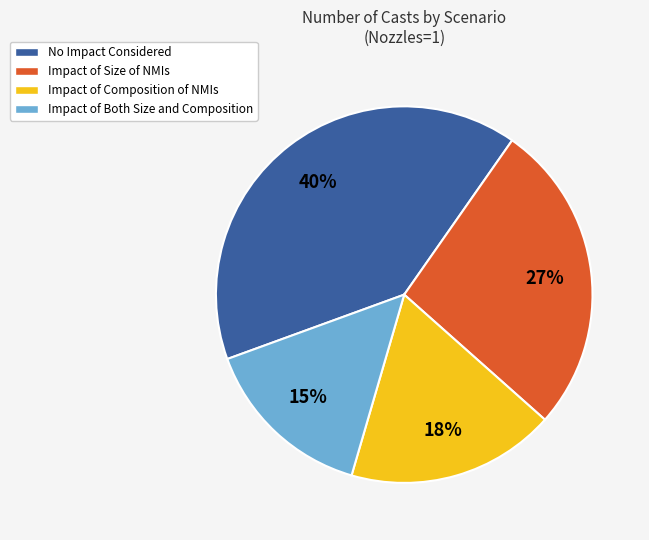

To the nearest percent, what is the difference between the No Impact Considered and Impact of Both Size and Composition slice percentages?

25%